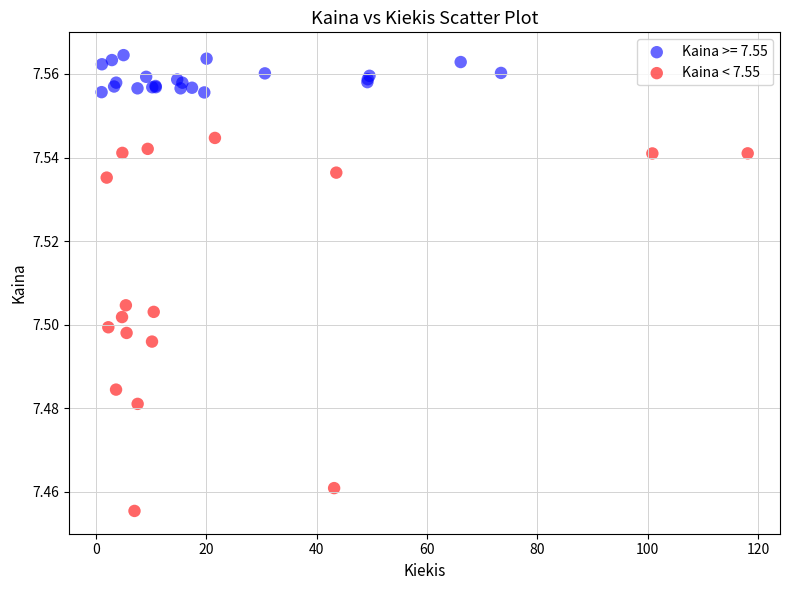

Which series contains the highest Y value?

Kaina >= 7.55